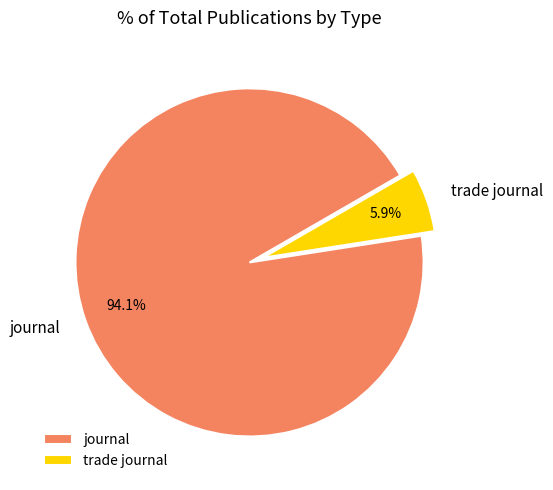

Rank the categories by value from highest to lowest.

journal, trade journal